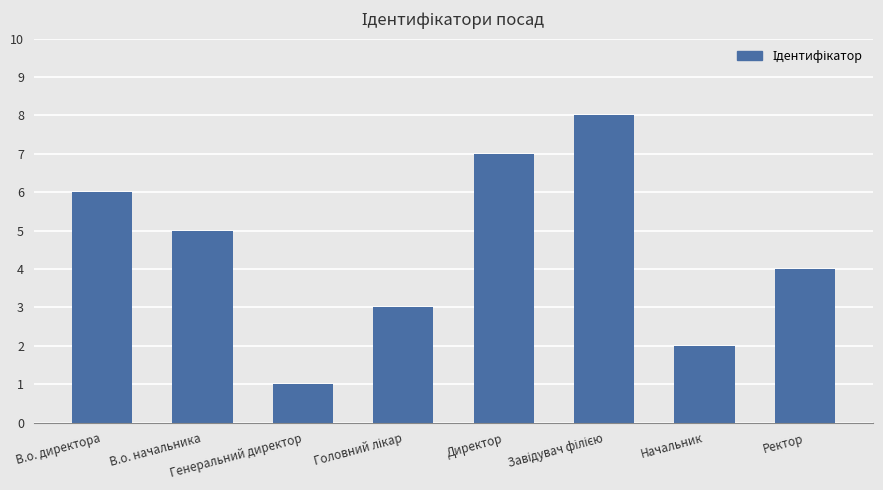

What is the difference between the maximum and minimum values?

7